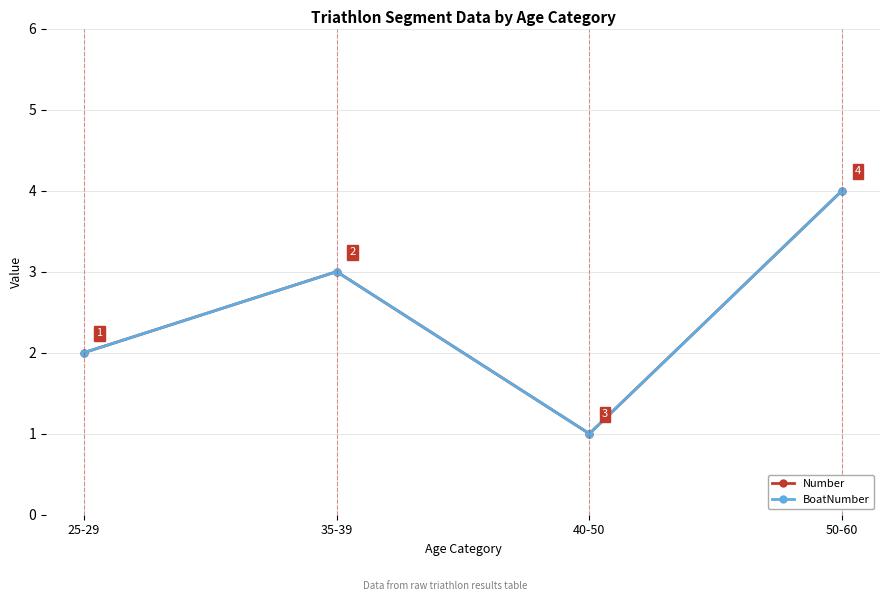

True or false: BoatNumber and Number intersect in this chart.

False